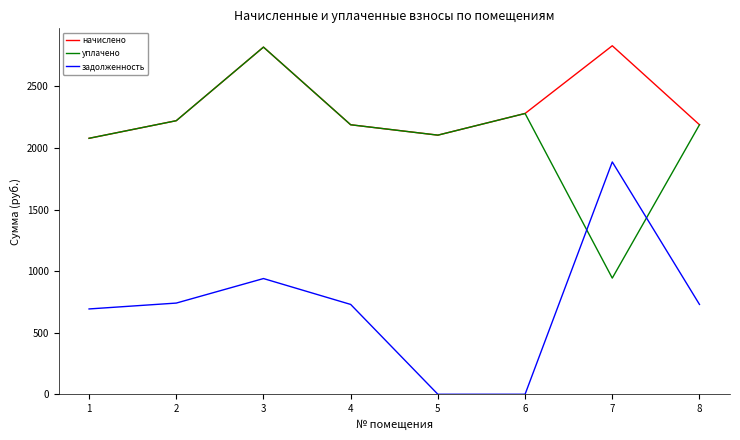

How many values in the уплачено series exceed 2188?

5